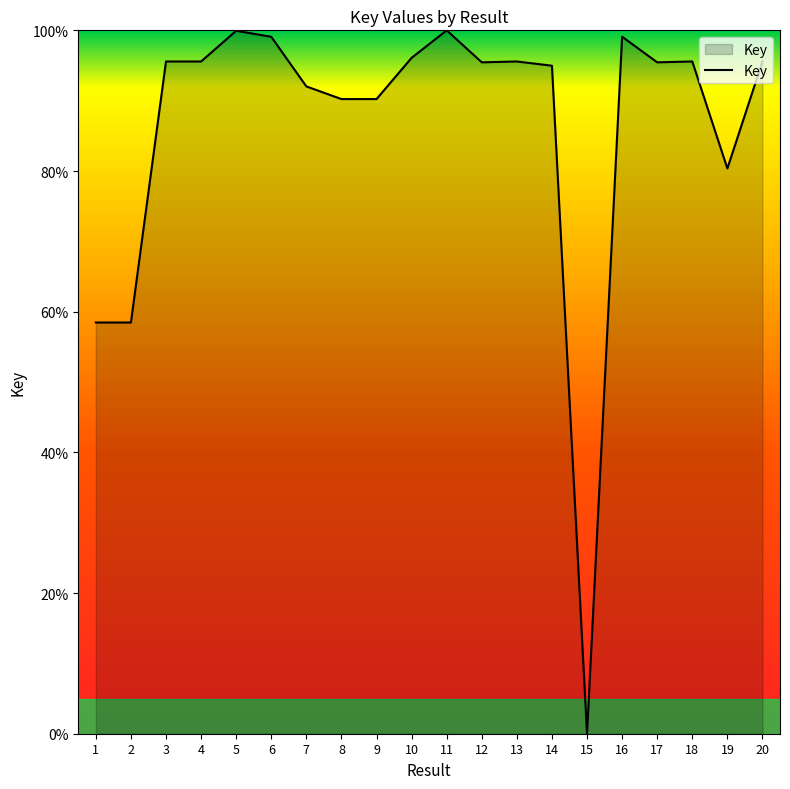

What is the difference between the maximum and minimum values?

100.0